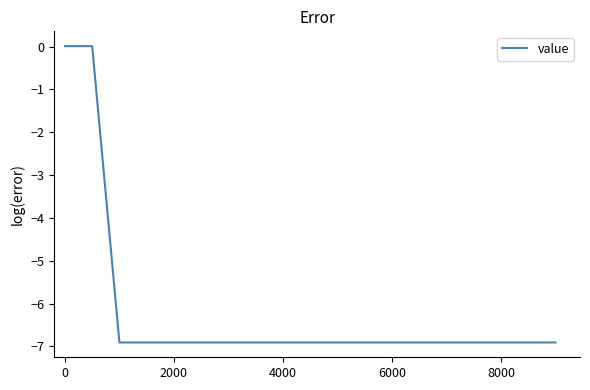

What is the smallest value displayed?

-6.9